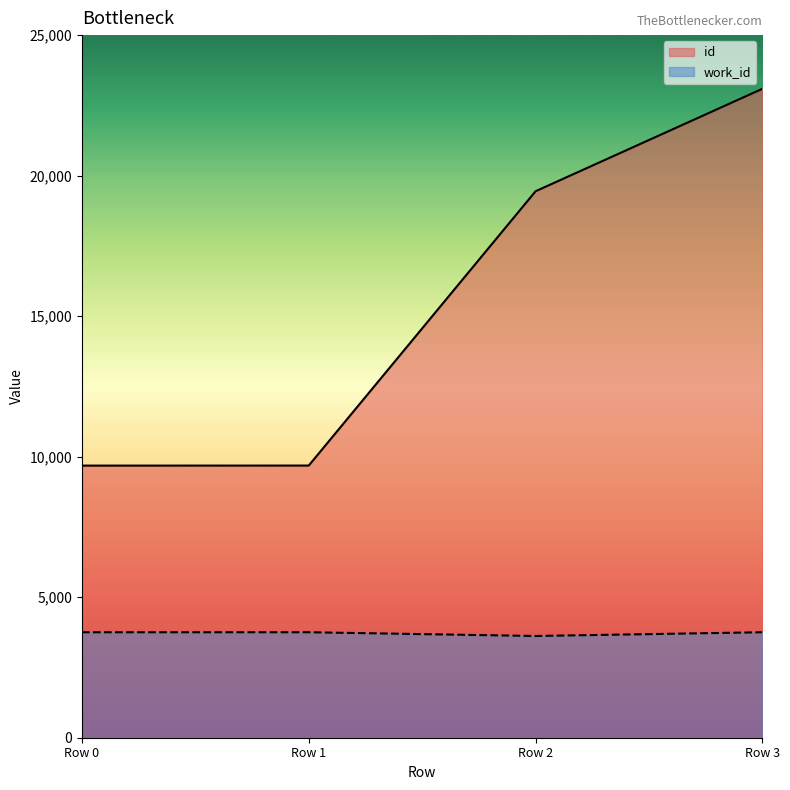

What is the average value of the id series?

15476